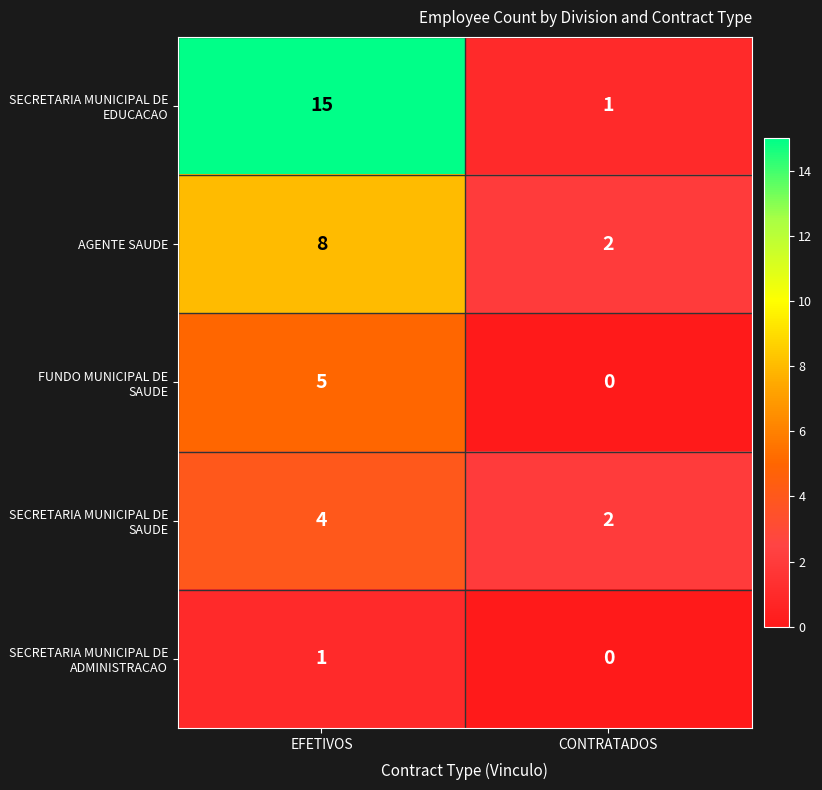

Rank the series by their maximum value, from highest to lowest.

SECRETARIA MUNICIPAL DE EDUCACAO, AGENTE SAUDE, FUNDO MUNICIPAL DE SAUDE, SECRETARIA MUNICIPAL DE SAUDE, SECRETARIA MUNICIPAL DE ADMINISTRACAO